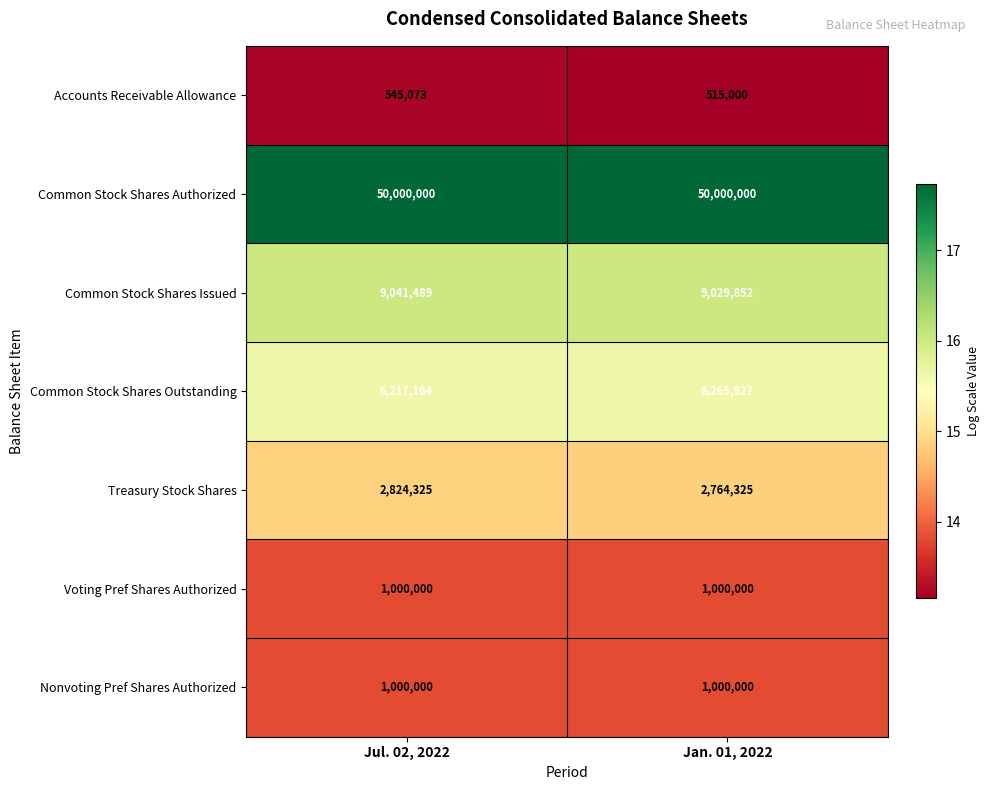

What is the greatest value displayed?

50000000